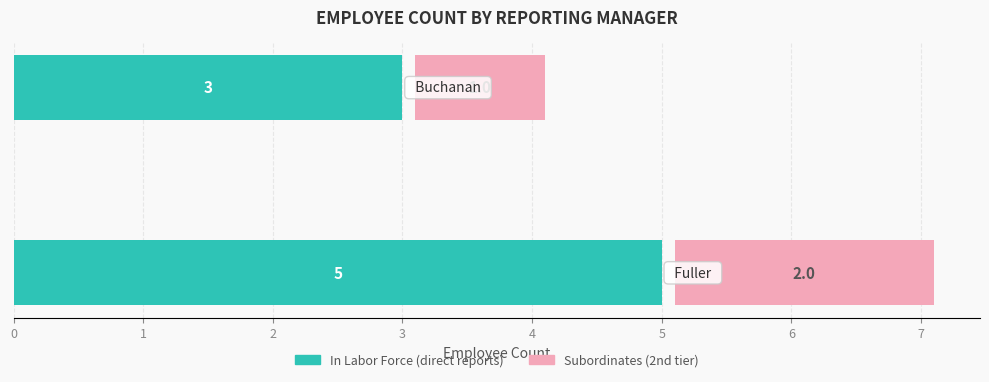

What is the lowest value of the In Labor Force series?

3